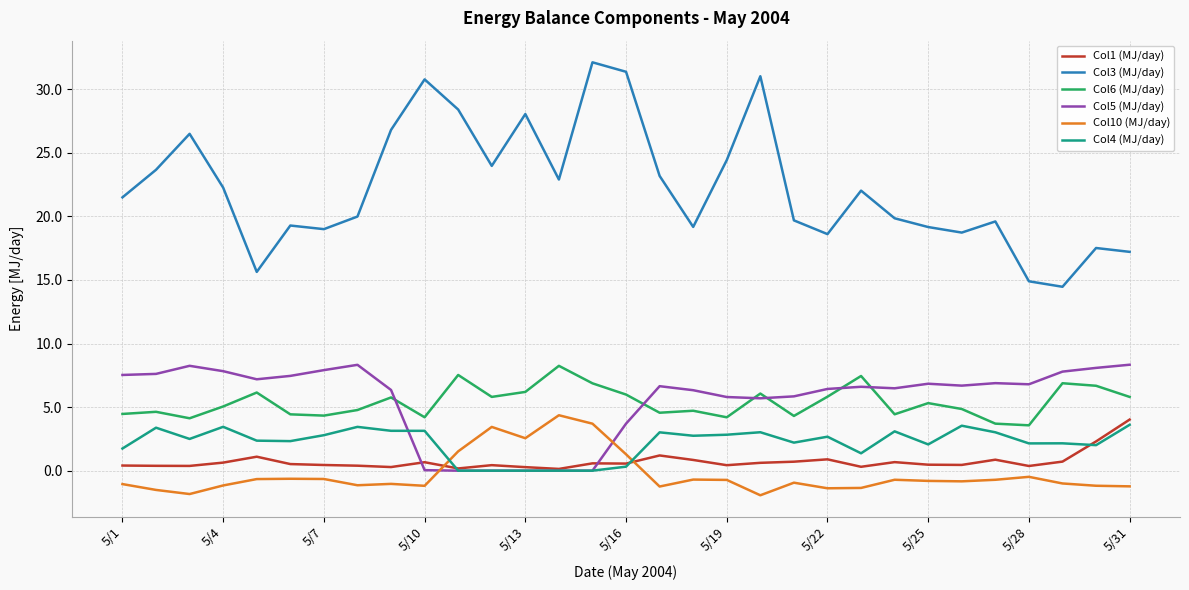

How many lines are shown in the chart?

6